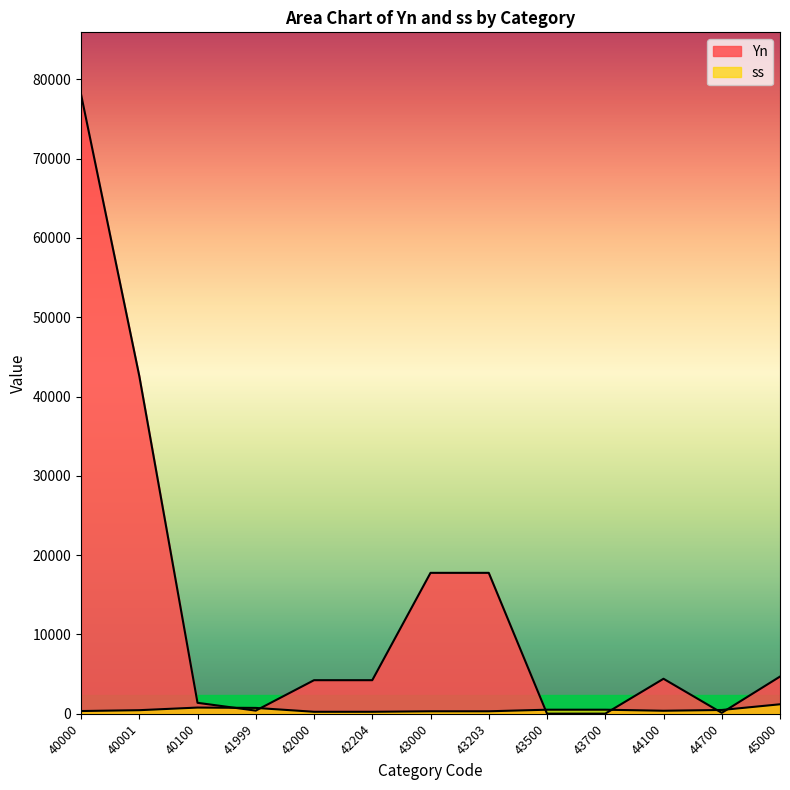

Rank the series by their average value, from highest to lowest.

Yn, ss